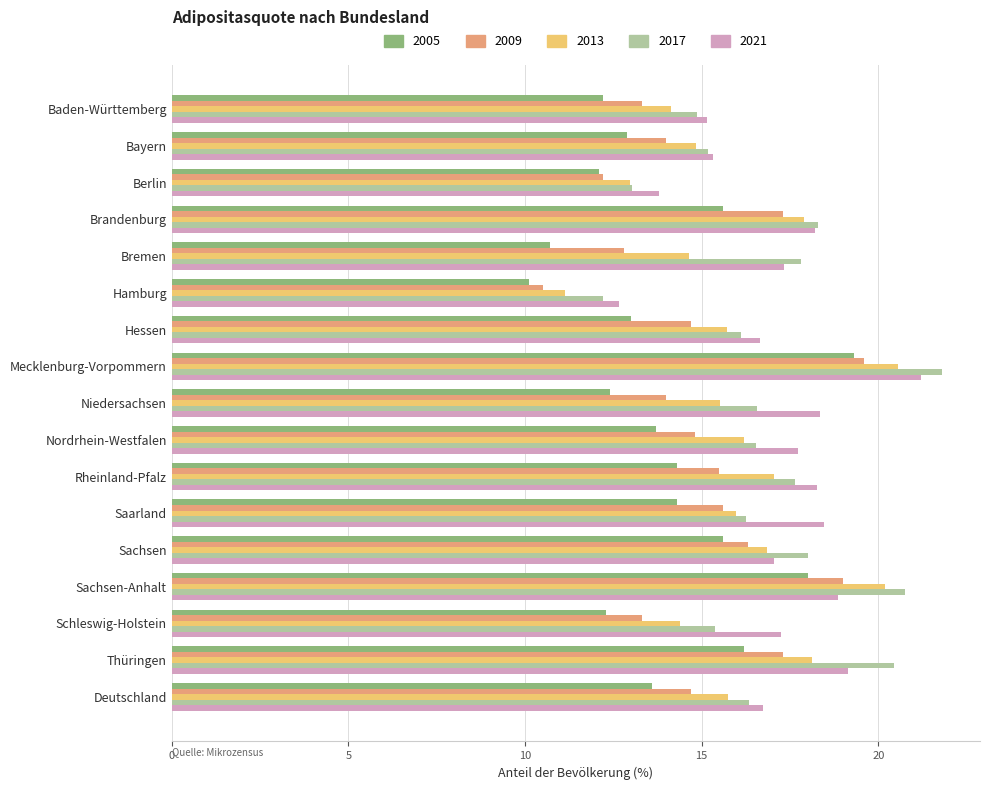

Is it true that 2021 equals 6.4 at Bremen?

False